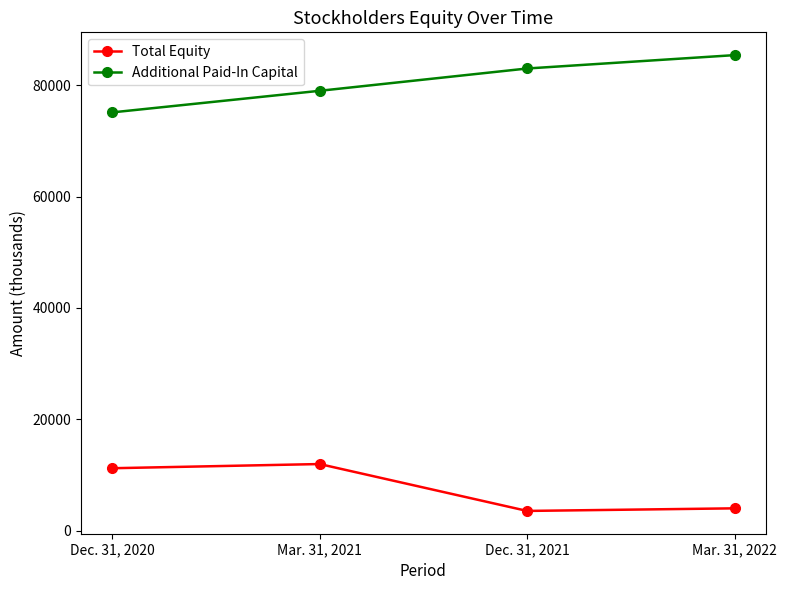

What is the difference between the maximum and minimum values in the Total Equity series?

8421